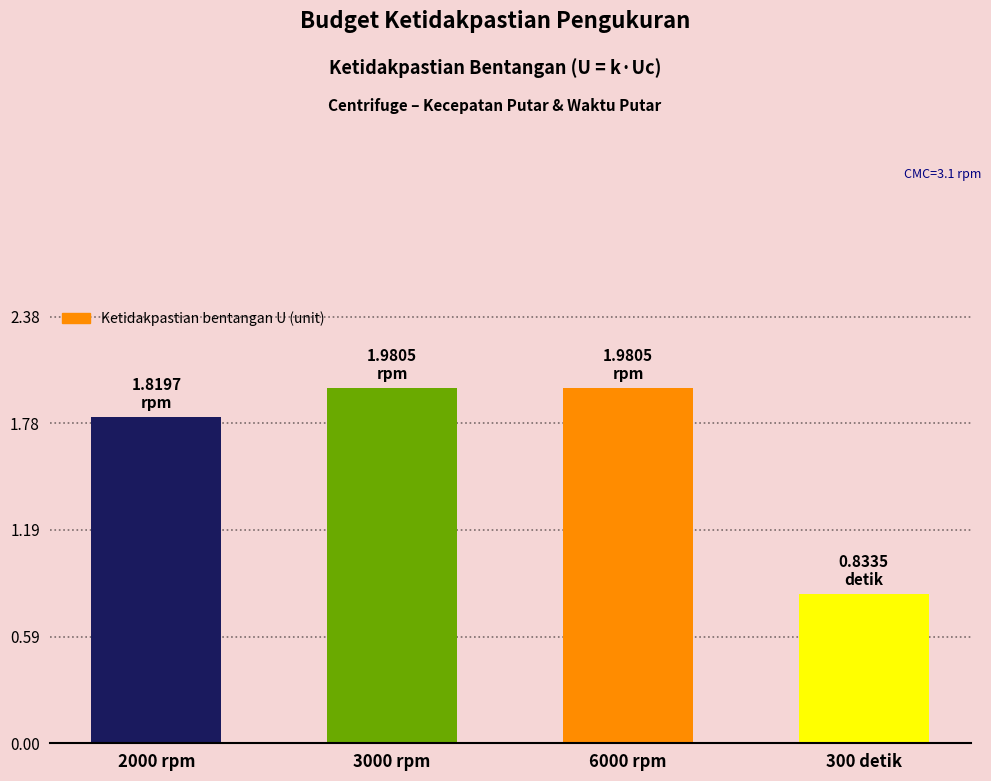

What position from the left is 300 detik?

4